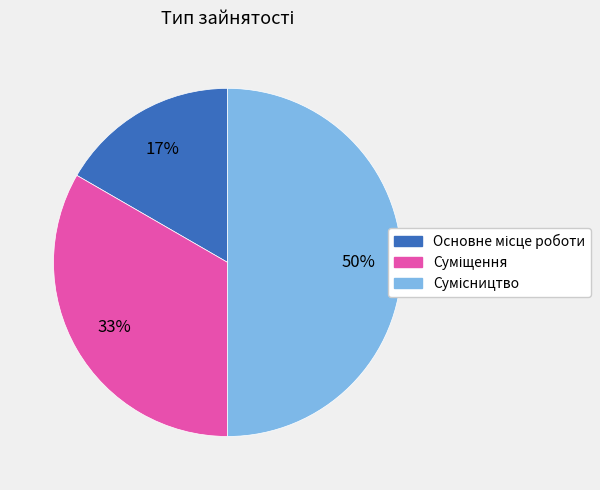

How many segments does this pie chart have?

3